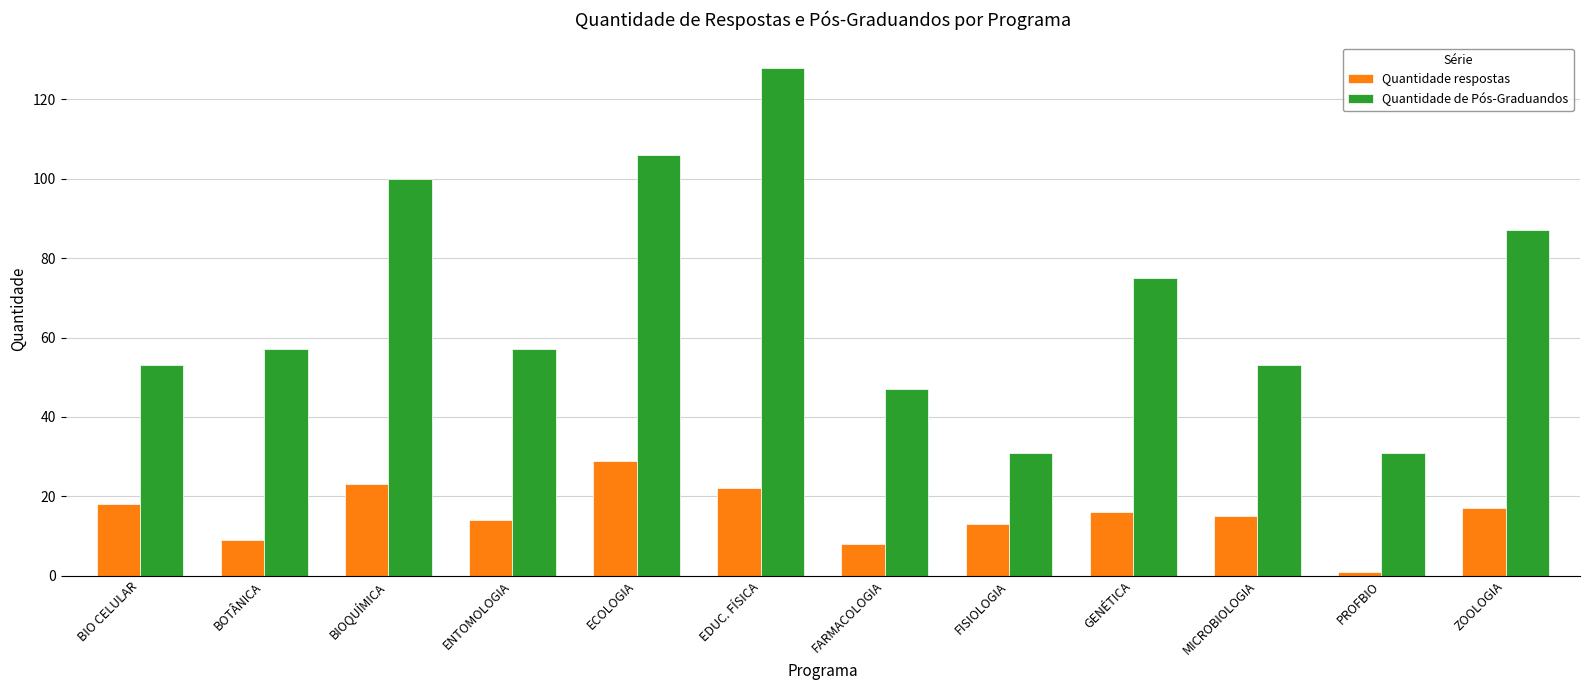

Which series has the largest range (max minus min)?

Quantidade de Pós-Graduandos